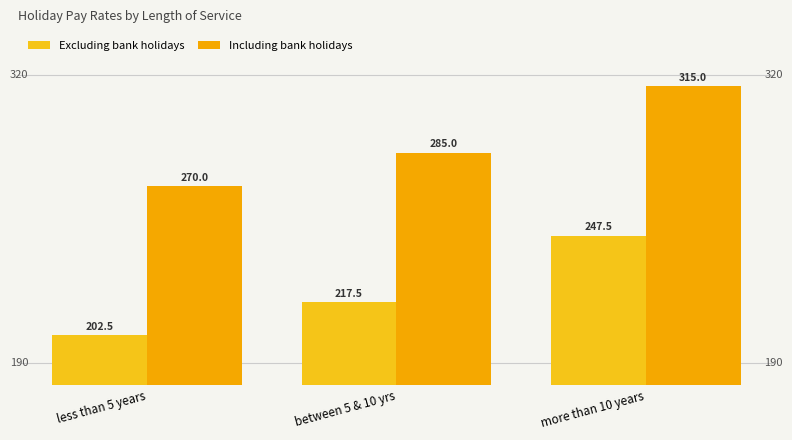

What is the spread (max minus min) of values at more than 10 years?

67.5